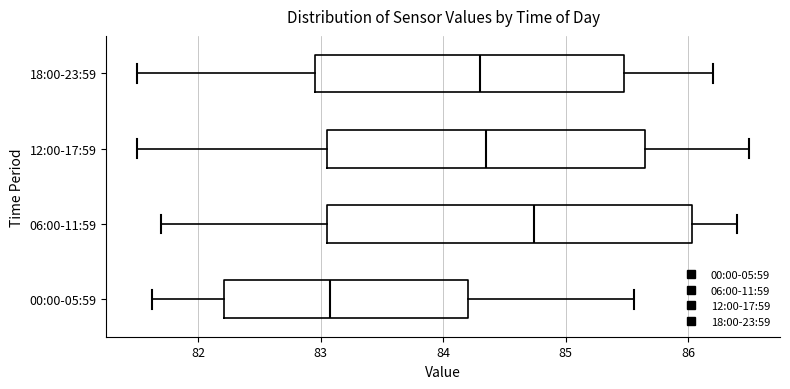

Which box has the furthest to the right median line?

06:00-11:59